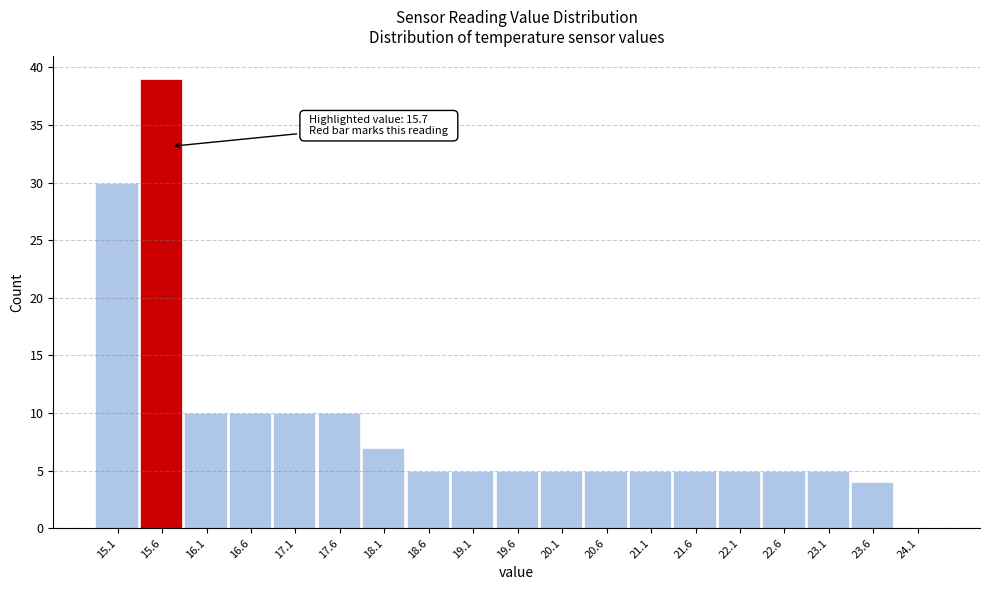

Over which range of the x-axis is the bar tallest?

15.35 to 15.85